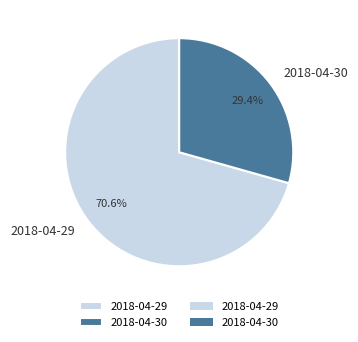

To the nearest percent, what portion does 2018-04-29 represent?

71%